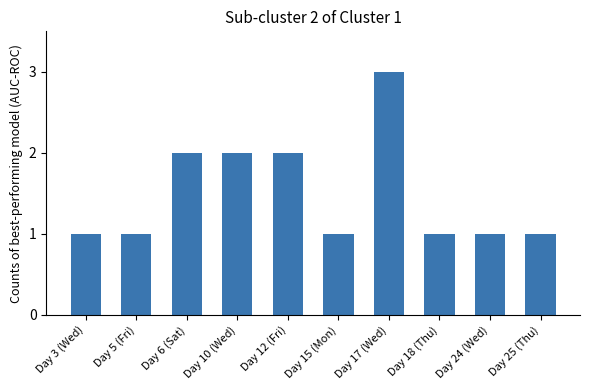

Reading left to right, transcribe all the data shown in this chart.

1	1	2	2	2	1	3	1	1	1